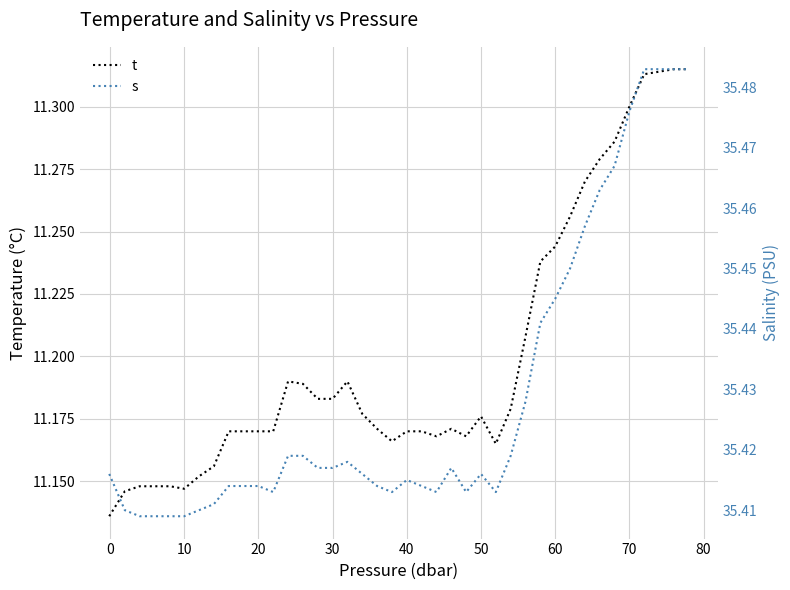

How many interior local peaks does the s series have?

4